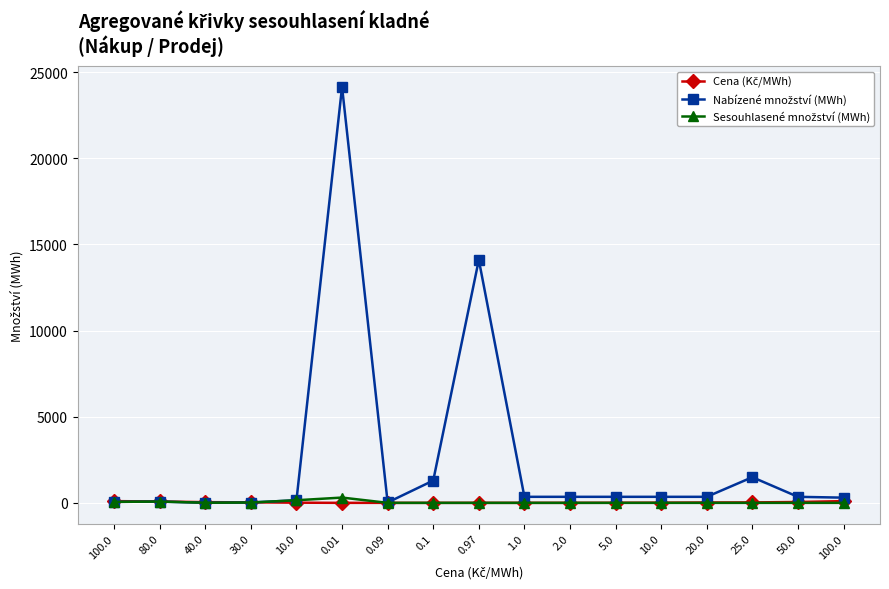

How many series are shown in this chart?

3